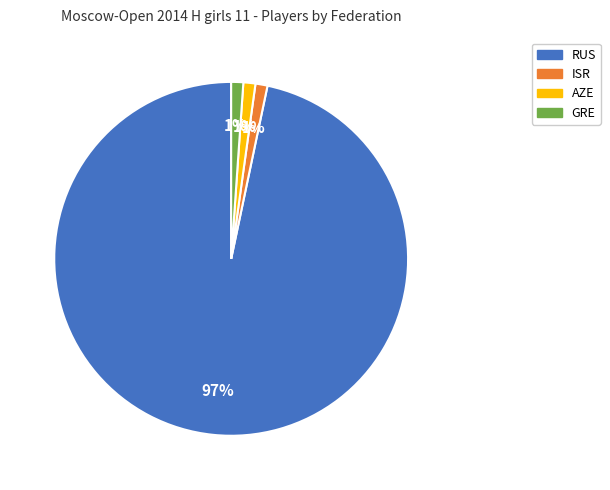

To the nearest percent, what portion does ISR represent?

1%